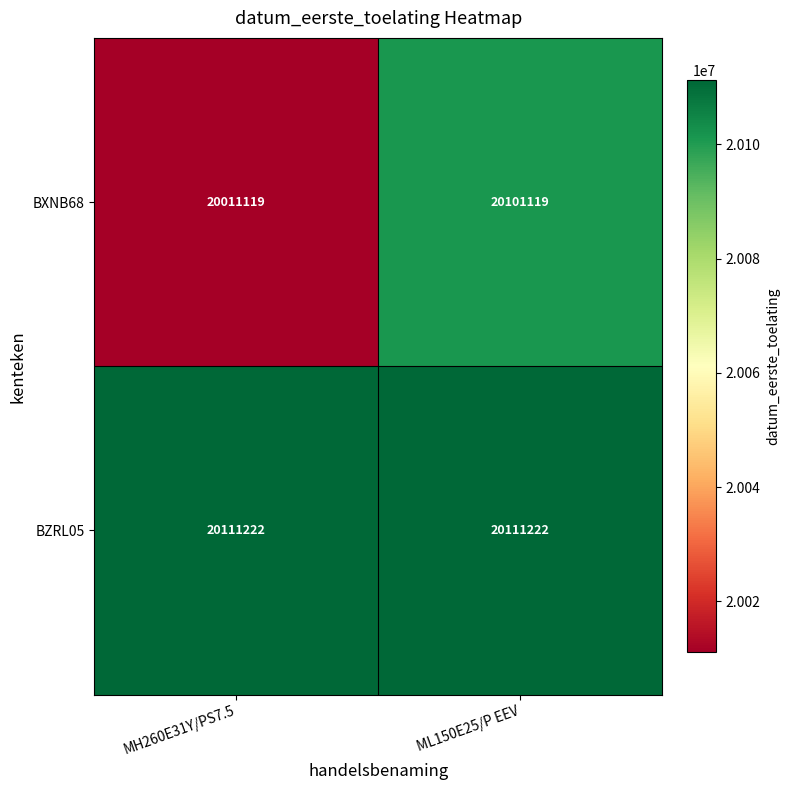

At MH260E31Y/PS7.5, list the series in order from smallest to largest.

BXNB68, BZRL05